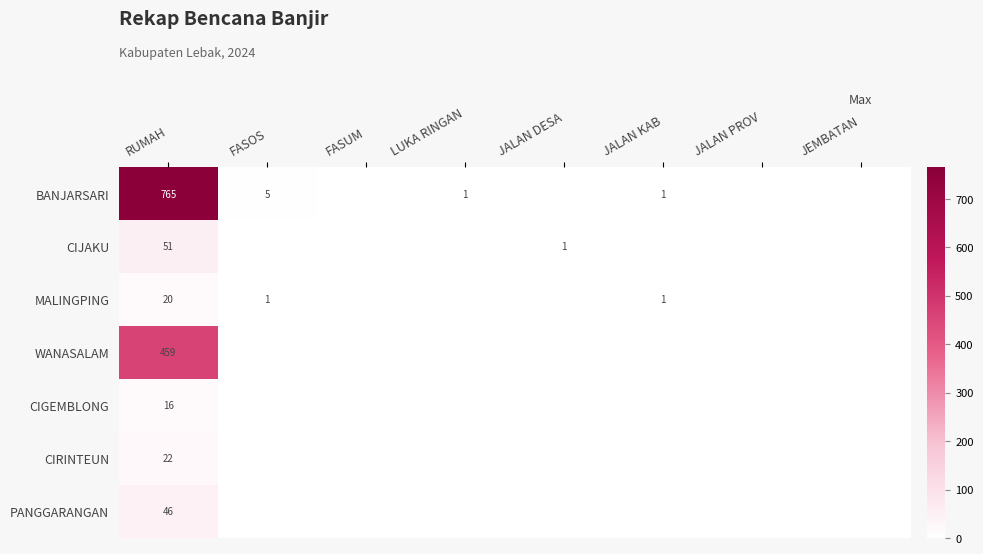

What is the total value across all series at JALAN DESA?

1